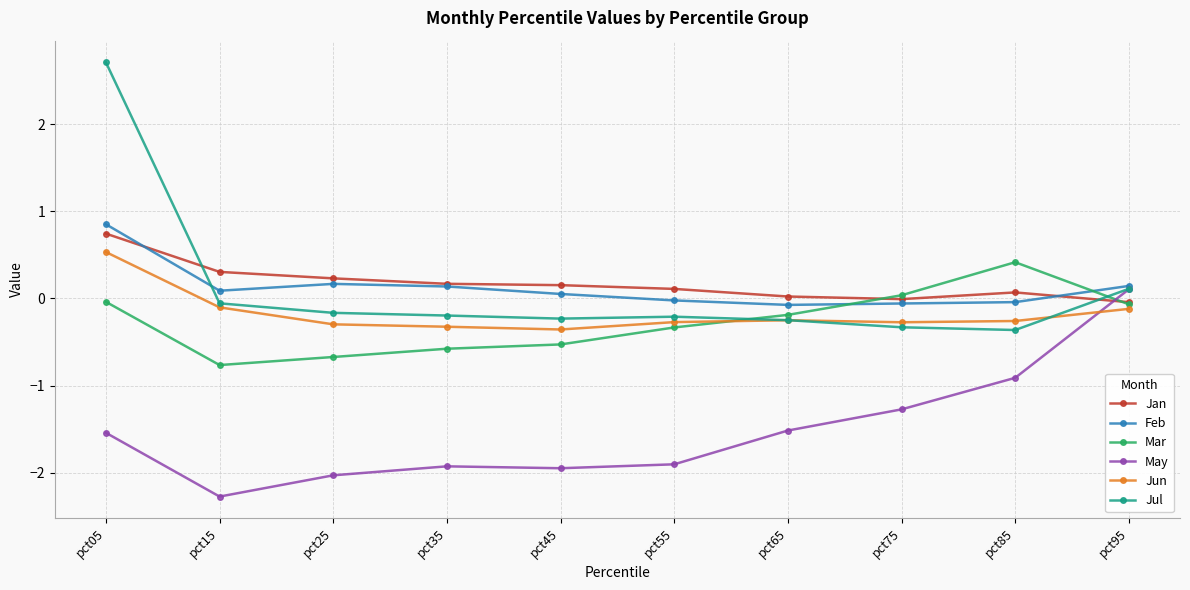

What is the difference between the maximum and minimum values in the Jun series?

0.9